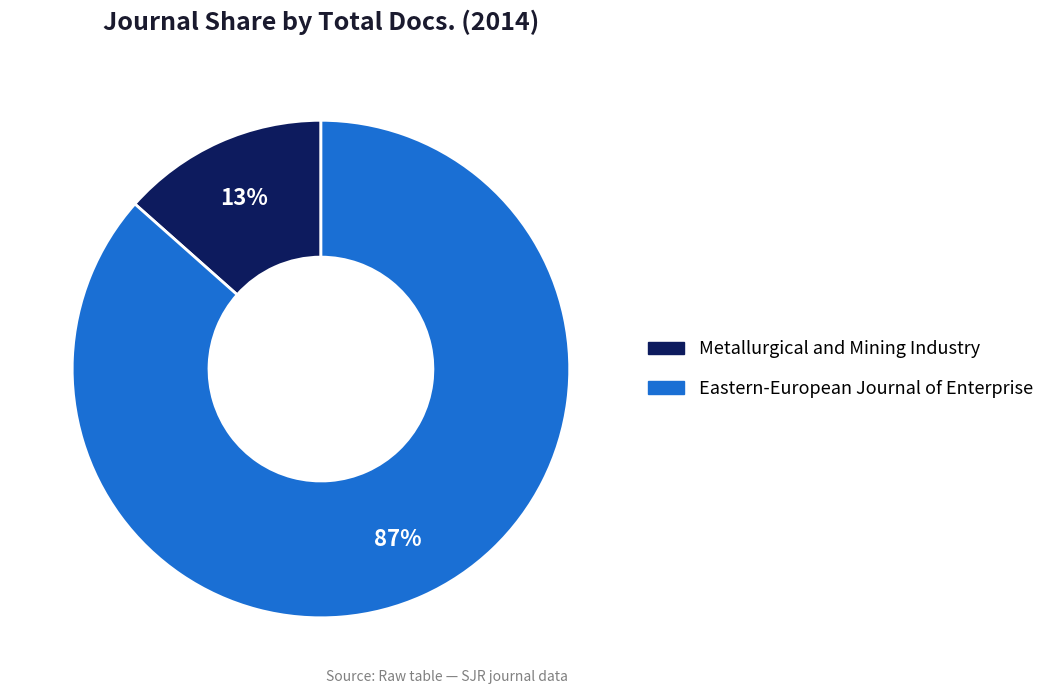

True or false: Eastern-European Journal of Enterprise accounts for 87% of the total.

True